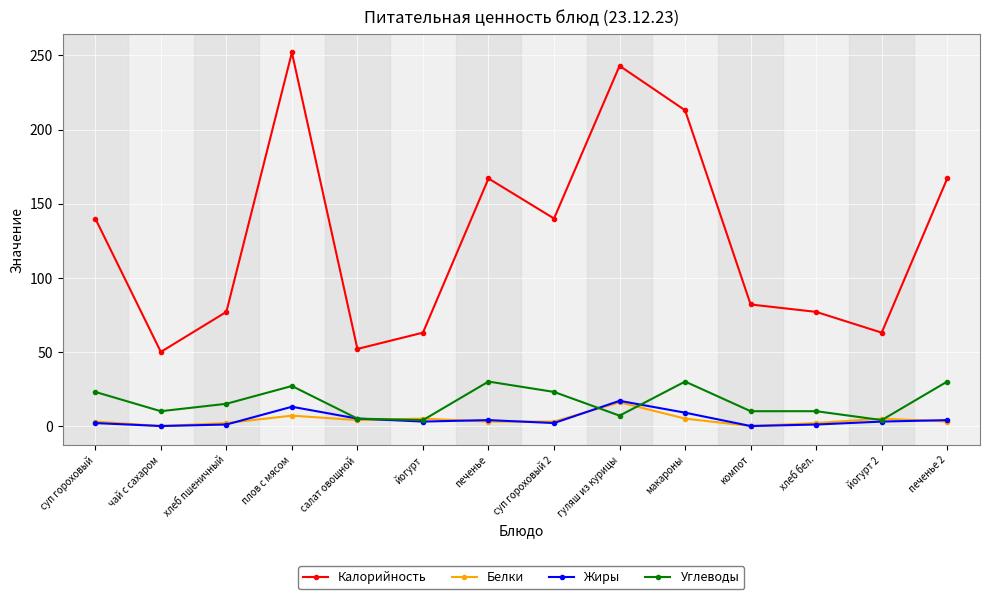

What is the highest value of the Калорийность series?

252